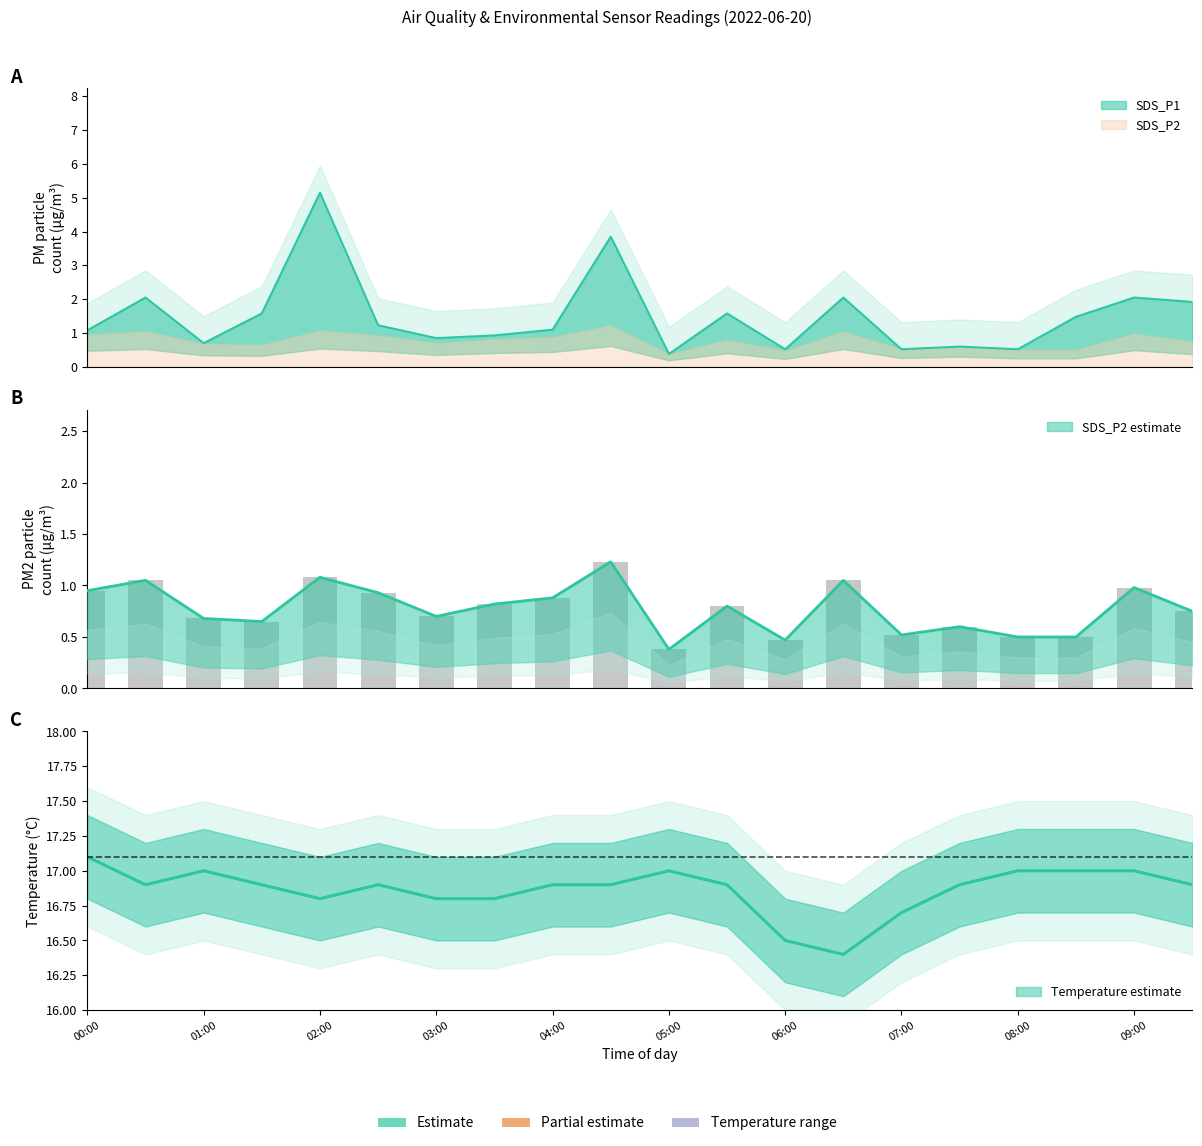

What is the lowest value of the Temp series?

16.4